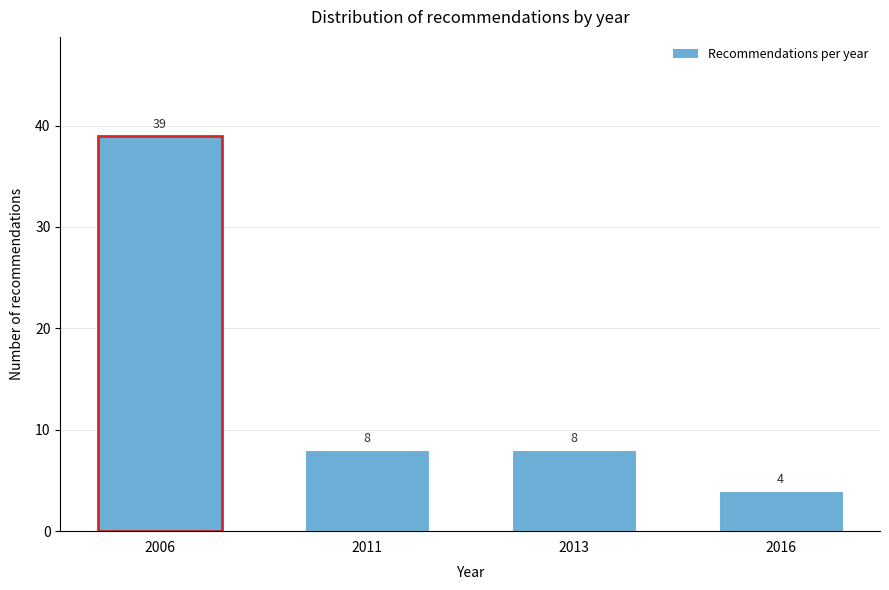

Reading left to right, list all the values displayed in this chart.

2006=39	2011=8	2013=8	2016=4